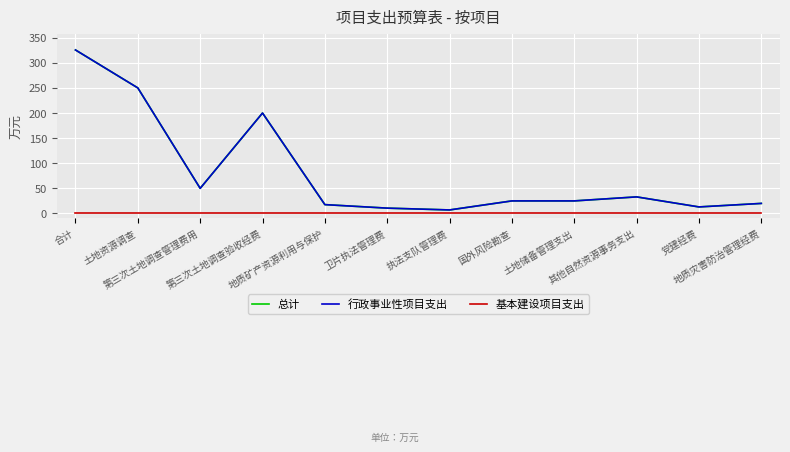

Where is the first local maximum for 行政事业性项目支出?

第三次土地调查验收经费